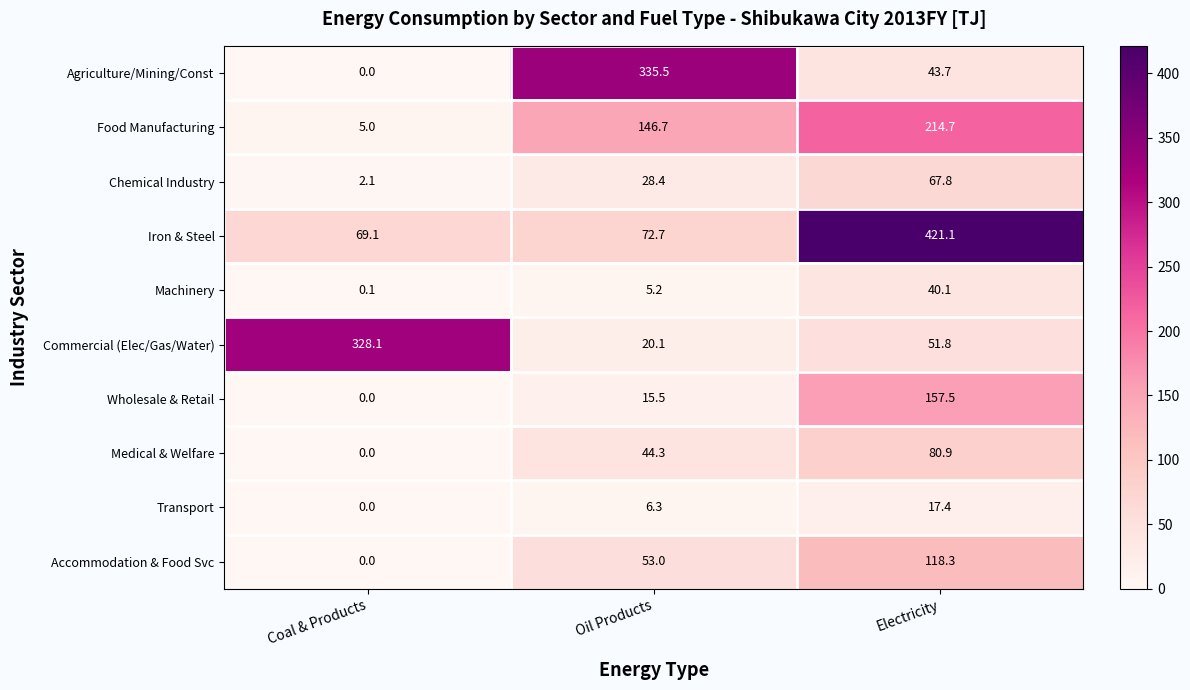

Rank the series by their maximum value, from highest to lowest.

Iron & Steel, Agriculture/Mining/Const, Commercial (Elec/Gas/Water), Food Manufacturing, Wholesale & Retail, Accommodation & Food Svc, Medical & Welfare, Chemical Industry, Machinery, Transport